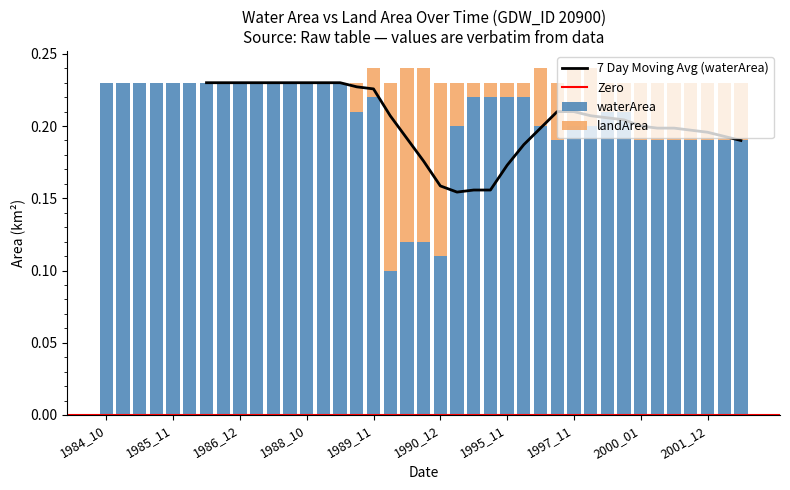

Between 1988_11 and 1999_11, which series saw the biggest shift?

waterArea